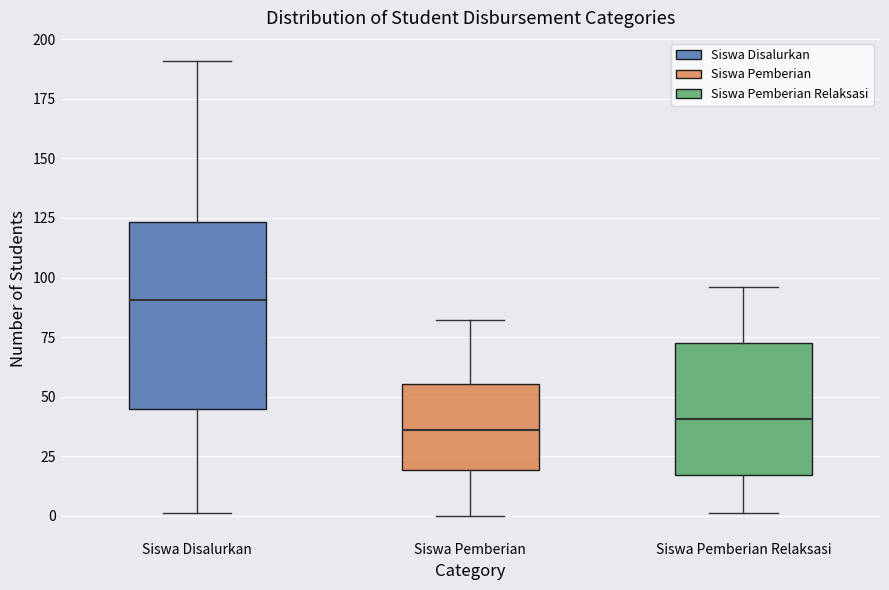

Reading left to right, transcribe this box plot: for each box, give where its median line is, the range the box spans, and where its two whiskers end, as read against the y-axis. The values are not printed on the chart, so give them approximately, as read against the axis.

Siswa Disalurkan: median 90, box 45 to 125, whiskers 0 to 190
Siswa Pemberian: median 35, box 20 to 55, whiskers 0 to 80
Siswa Pemberian Relaksasi: median 40, box 15 to 75, whiskers 0 to 95